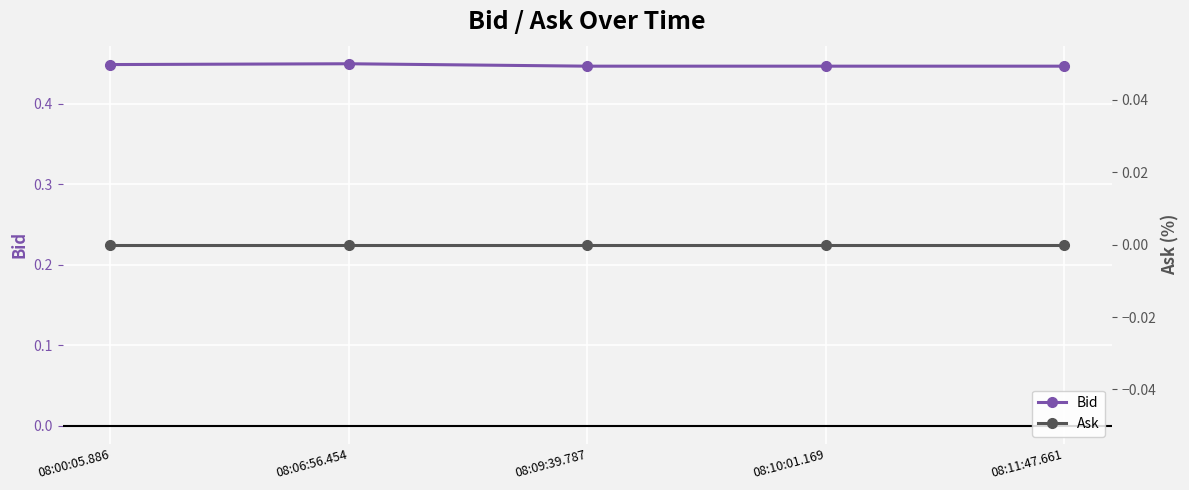

Which series has the largest range (max minus min)?

Bid